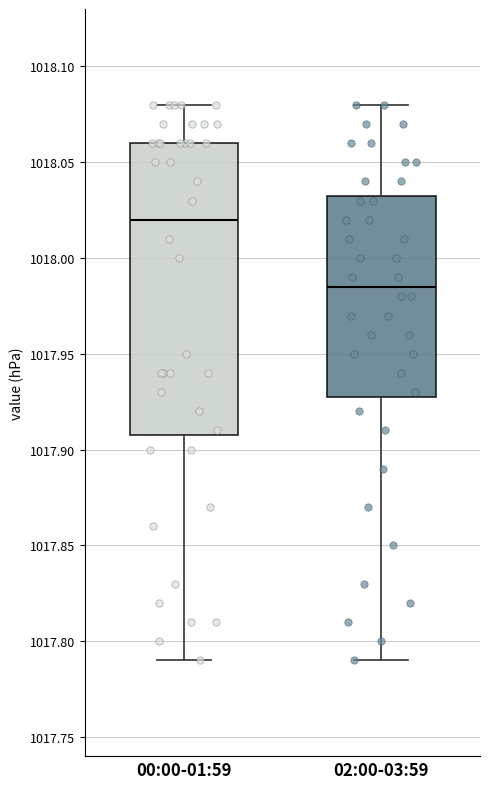

Where is the lower edge of the box for 02:00-03:59 on the y-axis? The values are not printed on the chart, so give them approximately, as read against the axis.

1017.930